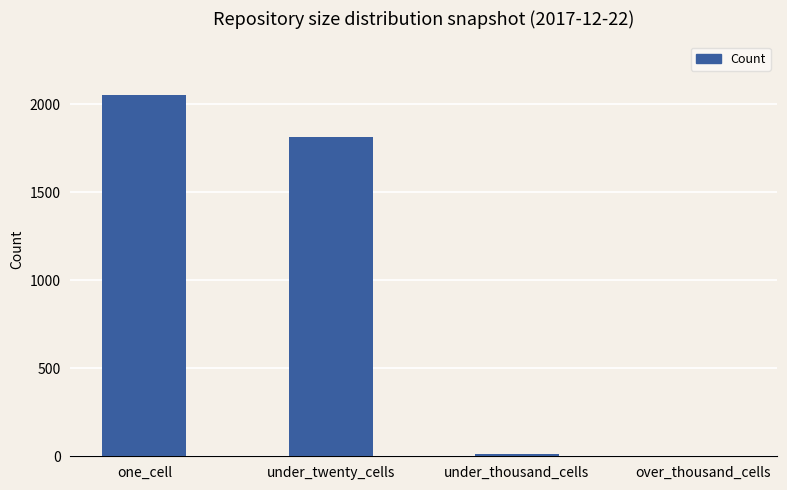

Does the chart contain stacked bars?

No